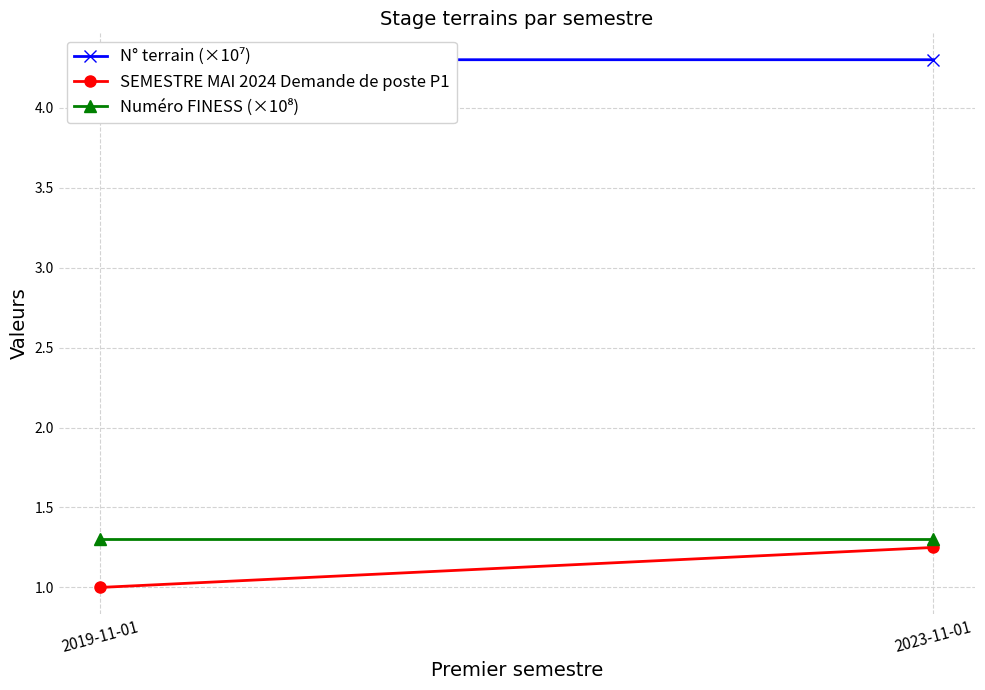

Between 2019-11-01 and 2023-11-01, which is larger?

2019-11-01